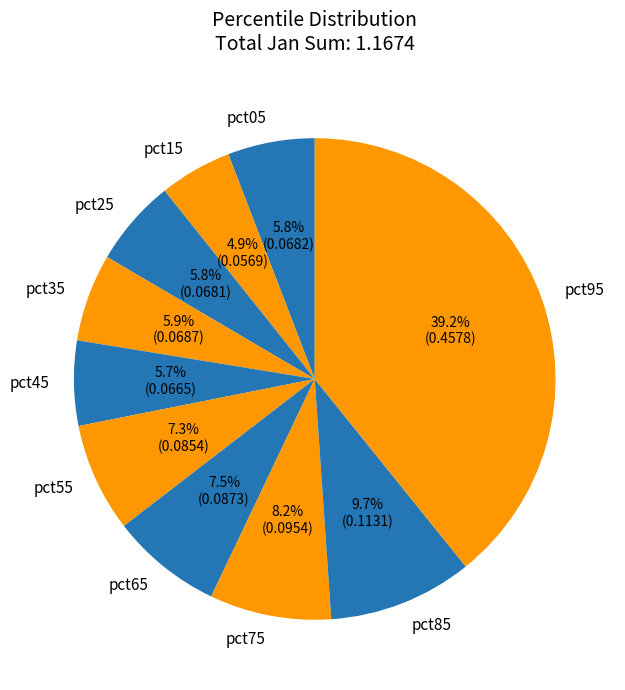

Does any single category account for the majority?

No